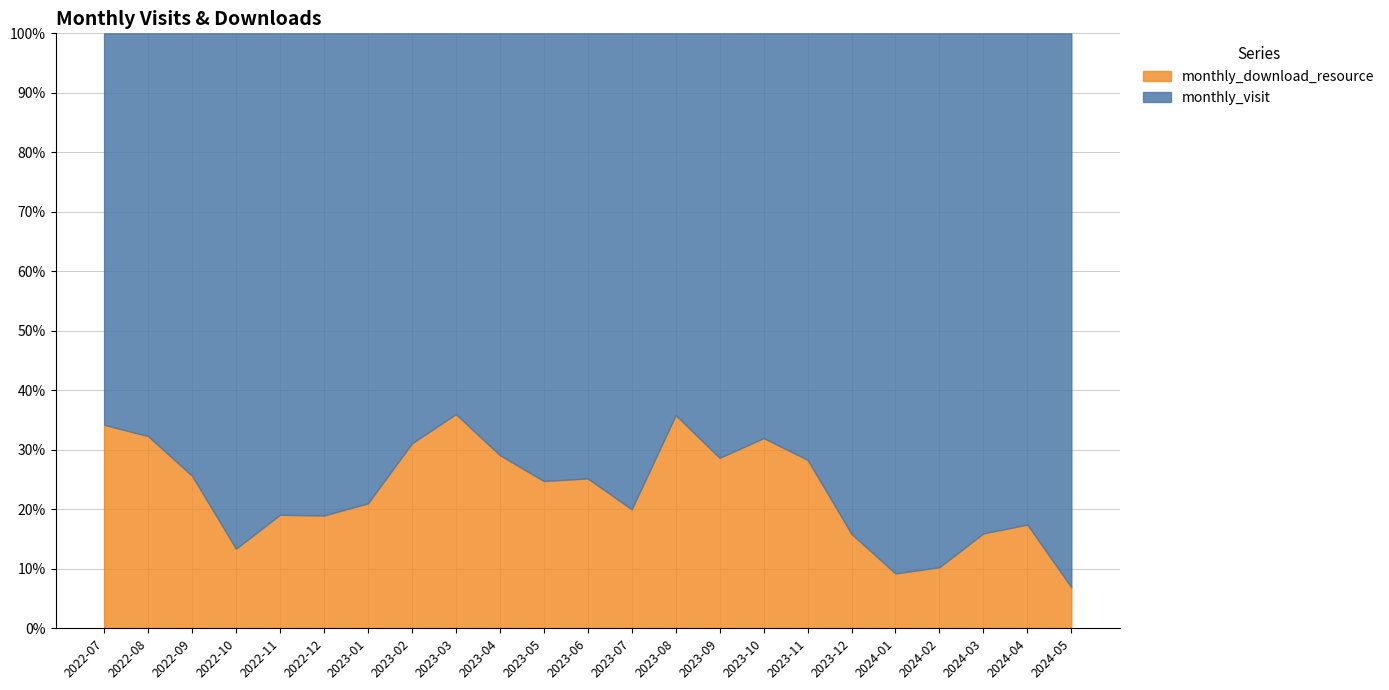

What are all the series names shown in the legend?

monthly_download_resource, monthly_visit